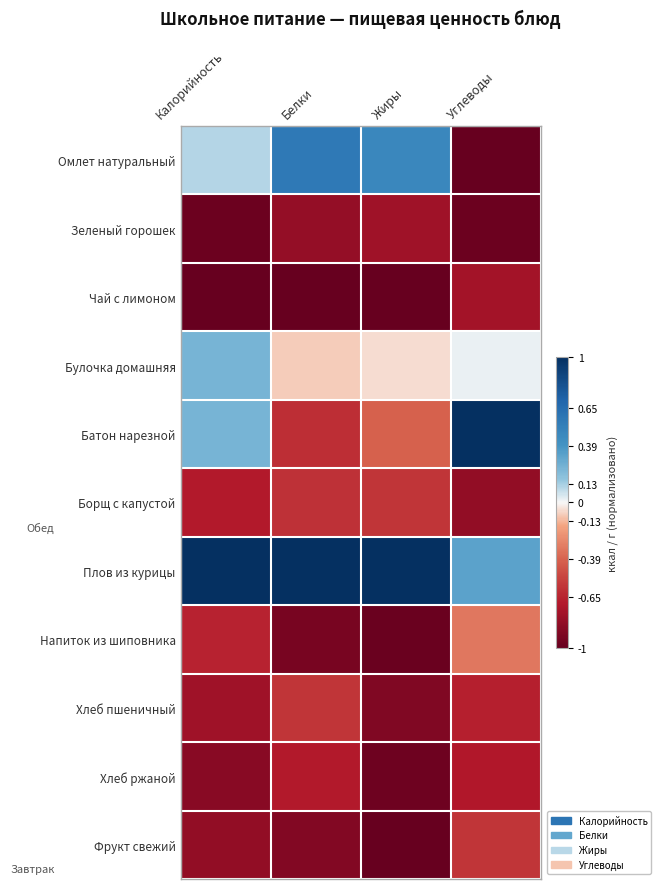

Reading left to right, transcribe all the data shown in this chart.

Омлет натуральный: Калорийность=0.1	Белки=0.6	Жиры=0.5	Углеводы=-1.0
Зеленый горошек: Калорийность=-1.0	Белки=-0.8	Жиры=-0.8	Углеводы=-1.0
Чай с лимоном: Калорийность=-1.0	Белки=-1.0	Жиры=-1.0	Углеводы=-0.8
Булочка домашняя: Калорийность=0.2	Белки=-0.1	Жиры=-0.0	Углеводы=0.0
Батон нарезной: Калорийность=0.2	Белки=-0.6	Жиры=-0.4	Углеводы=1.0
Борщ с капустой: Калорийность=-0.7	Белки=-0.6	Жиры=-0.6	Углеводы=-0.8
Плов из курицы: Калорийность=1.0	Белки=1.0	Жиры=1.0	Углеводы=0.3
Напиток из шиповника: Калорийность=-0.7	Белки=-0.9	Жиры=-1.0	Углеводы=-0.3
Хлеб пшеничный: Калорийность=-0.8	Белки=-0.6	Жиры=-0.9	Углеводы=-0.7
Хлеб ржаной: Калорийность=-0.9	Белки=-0.7	Жиры=-1.0	Углеводы=-0.7
Фрукт свежий: Калорийность=-0.8	Белки=-0.9	Жиры=-1.0	Углеводы=-0.6